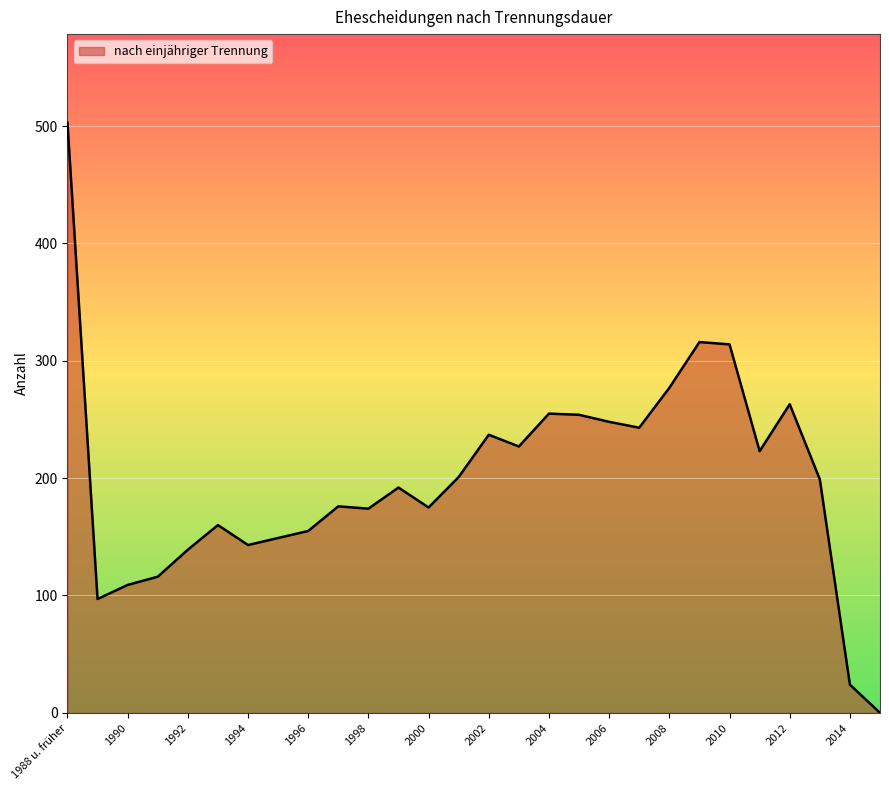

What is the difference between the maximum and minimum values?

503